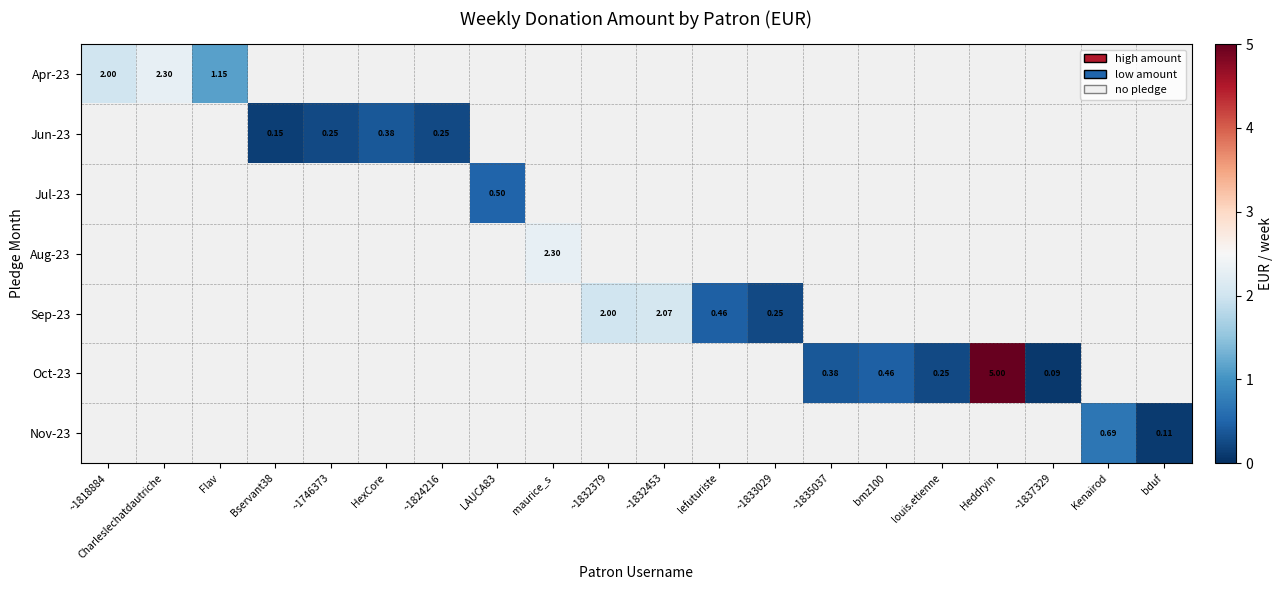

Is the value of Jun-23 at ~1746373 greater than the value of Jul-23 at LAUCA83?

No